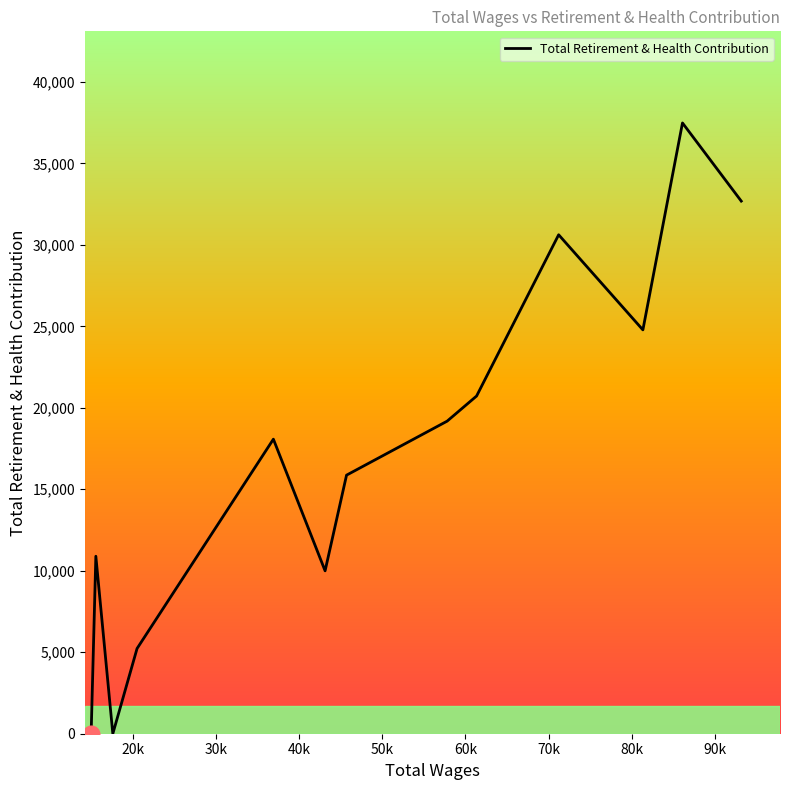

What is the greatest value displayed?

37480